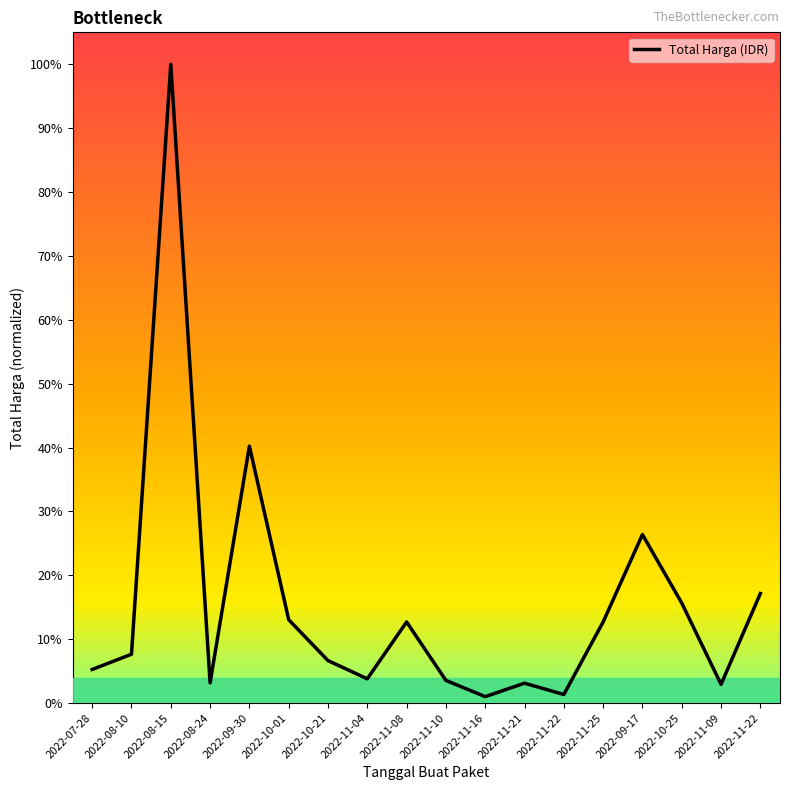

What is the greatest value displayed?

1.0